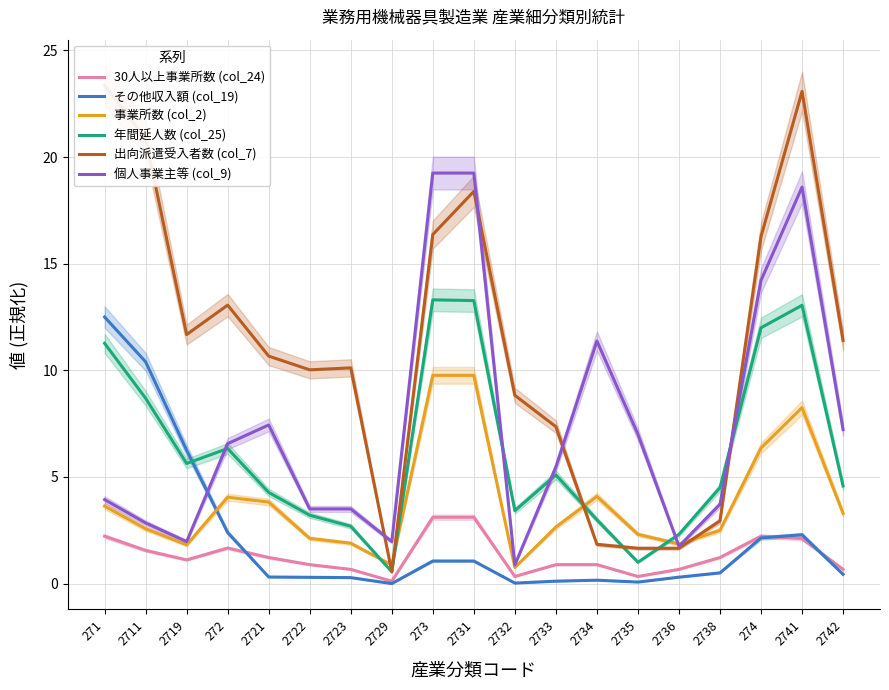

What is the difference between the maximum and minimum values in the 個人事業主等 (col_9) series?

18.4